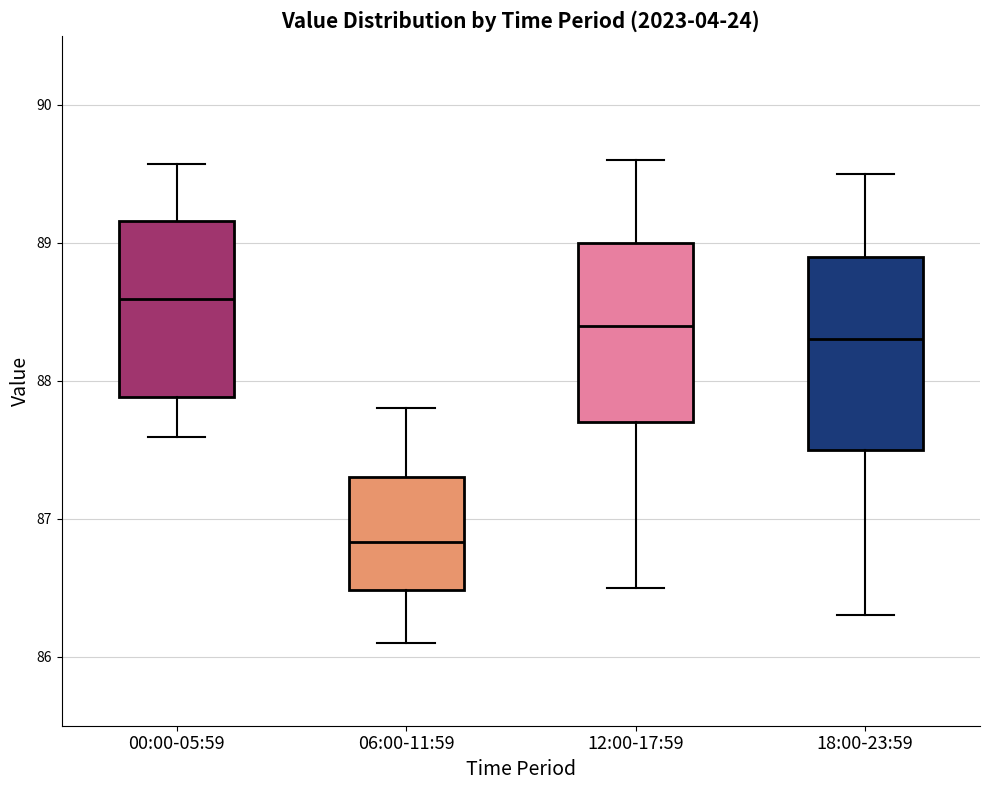

Which box has the highest median line?

00:00-05:59